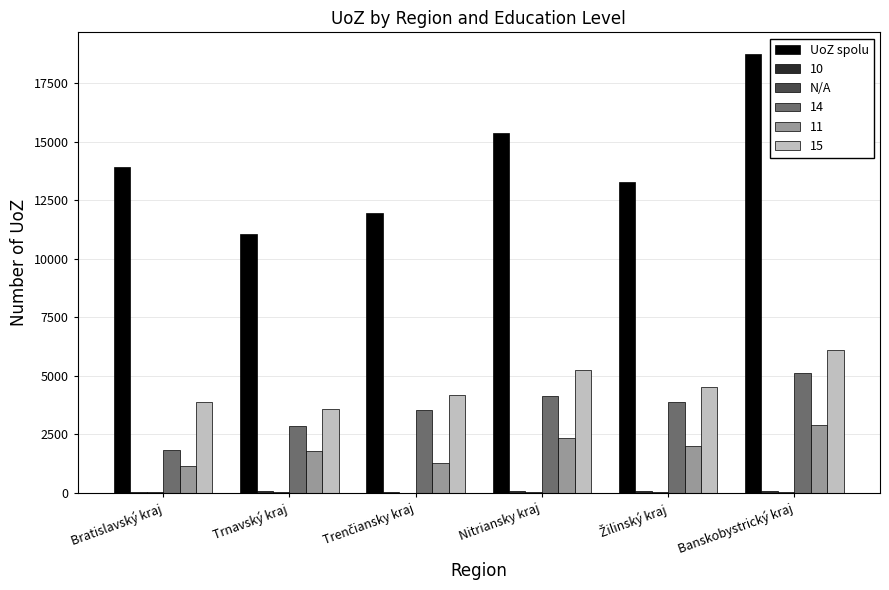

At which category is the sum across all series the highest?

Banskobystrický kraj